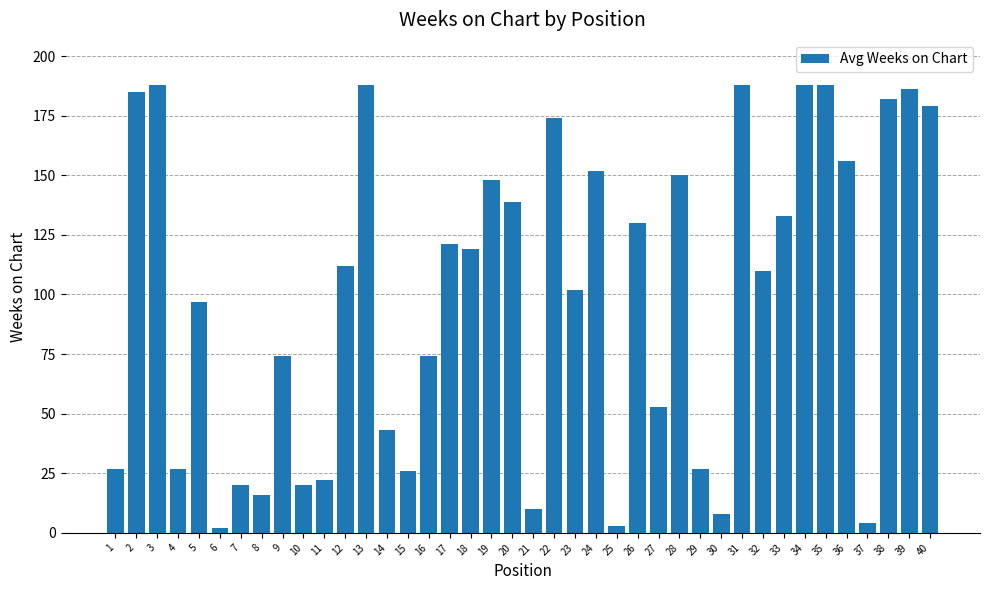

How many bars are there in total?

40